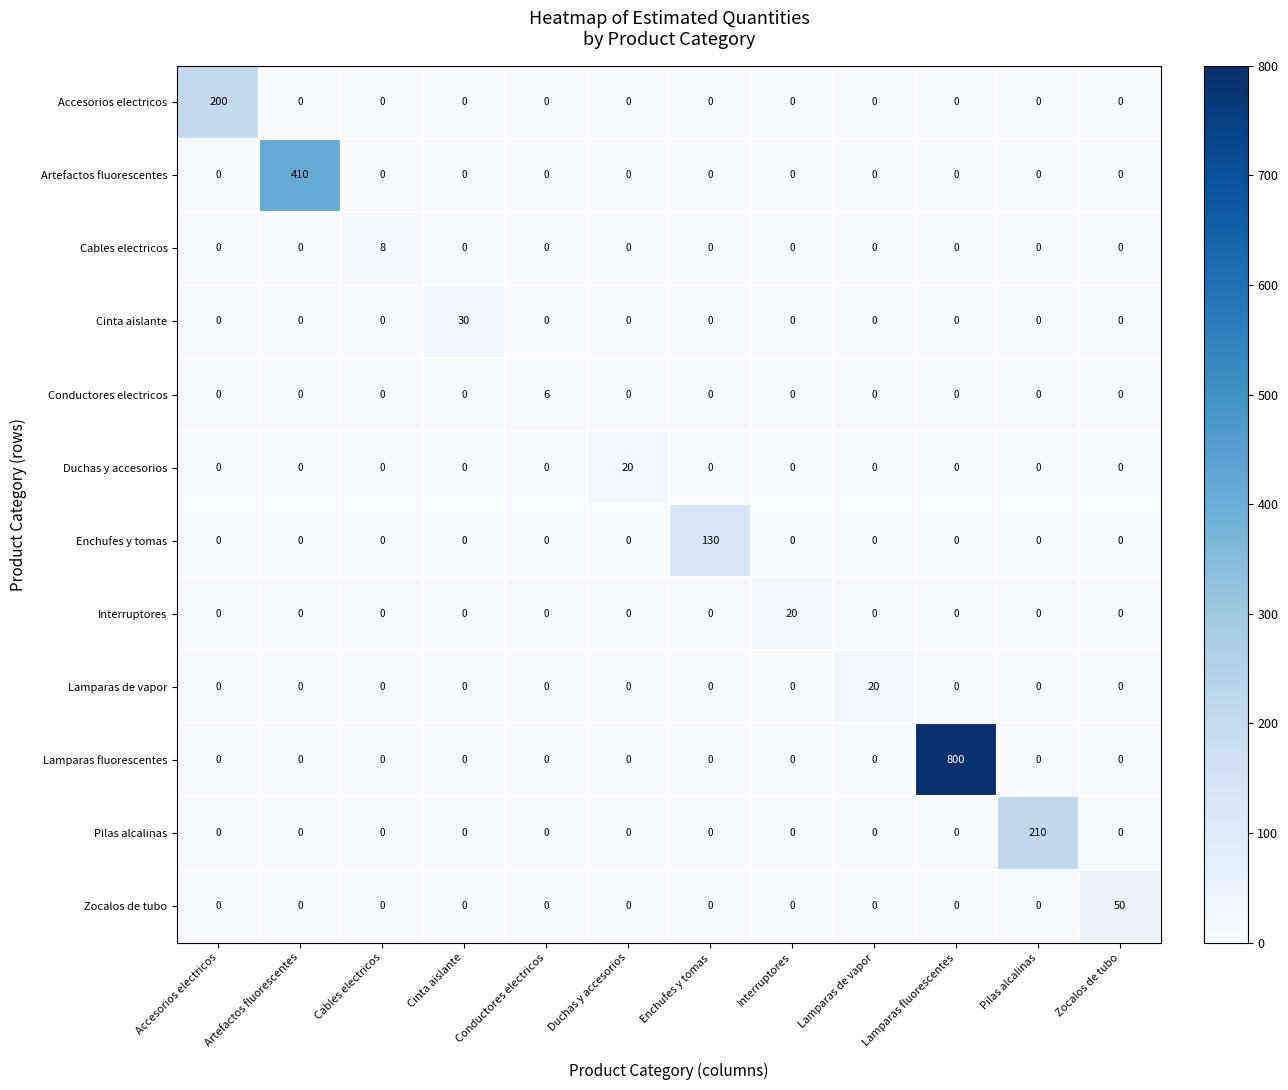

What is the difference between the maximum and minimum values in the Cinta aislante series?

30